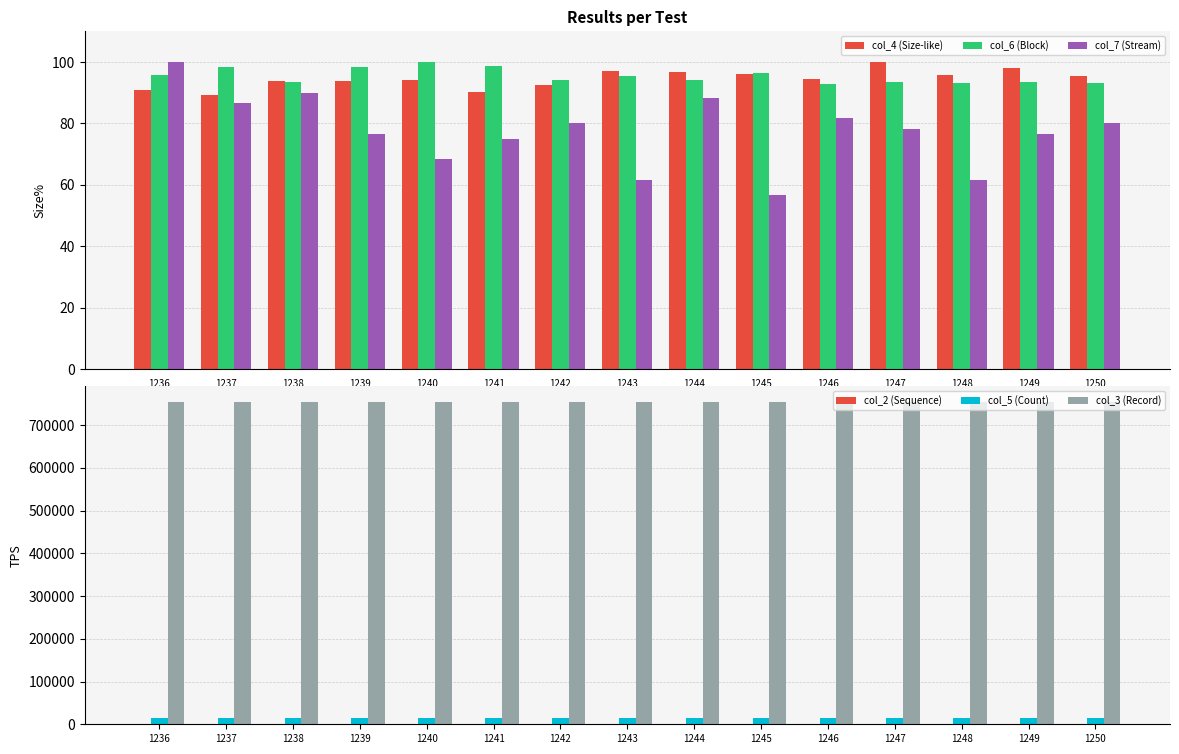

How many values in the col_5 (Count) series exceed 15581?

7